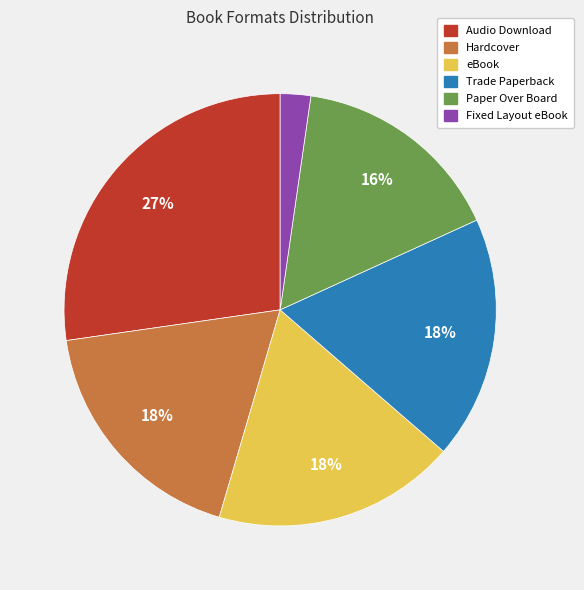

Is there any slice that represents more than half of the pie?

No